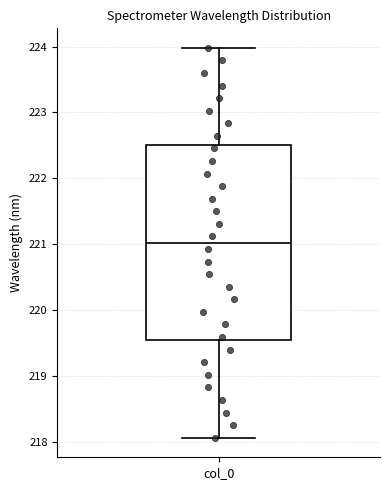

Where does the median line of the box for col_0 sit on the y-axis? The values are not printed on the chart, so give them approximately, as read against the axis.

221.0